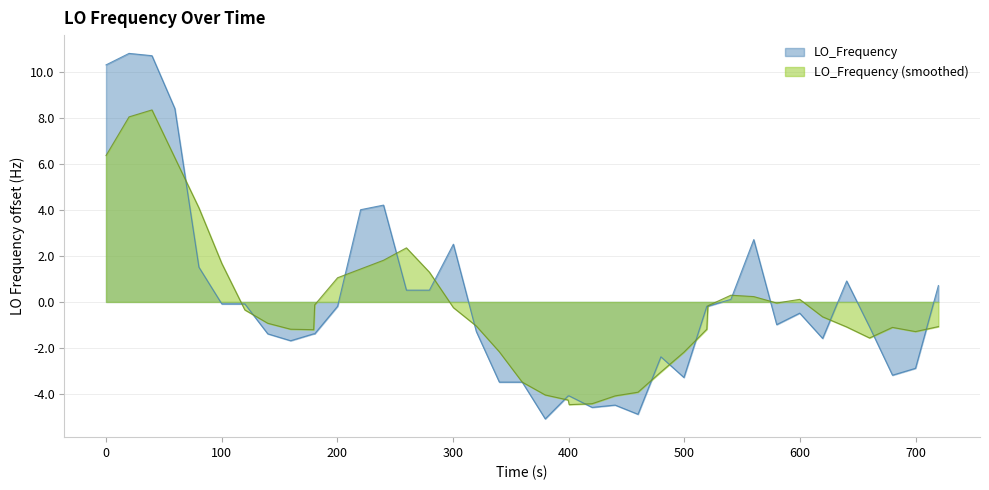

Which series has the widest spread of values?

LO_Frequency